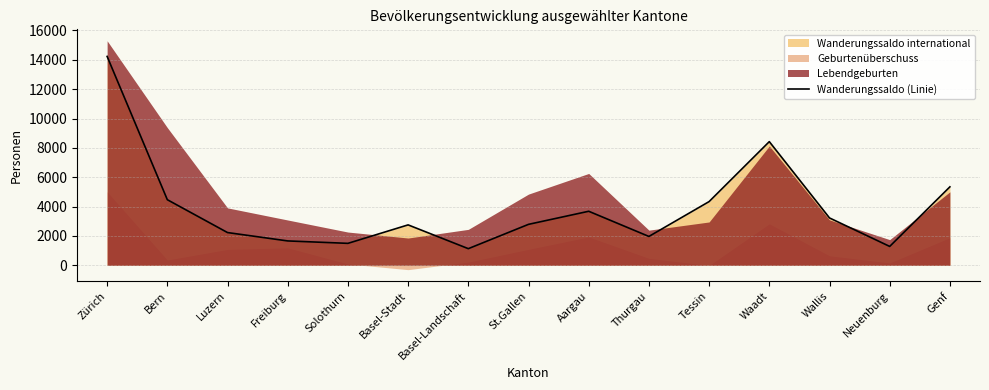

The chart shows a value of 9113 at Zürich. True or false?

False